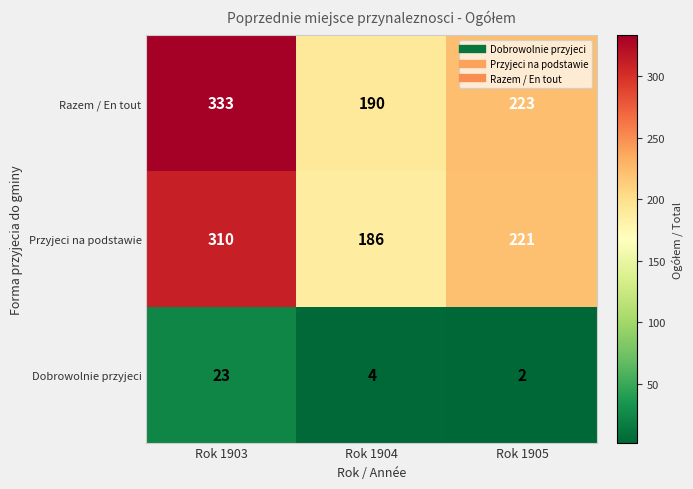

Which category has the lowest value across all series?

Rok 1905